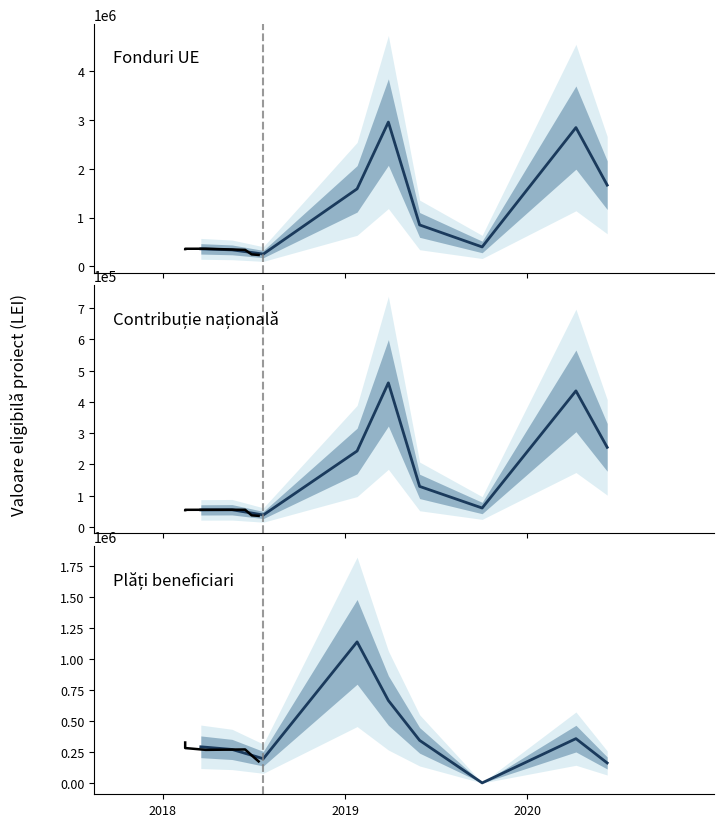

Is the value of Plăți beneficiari at 5 greater than the value of Fonduri UE at 3?

No